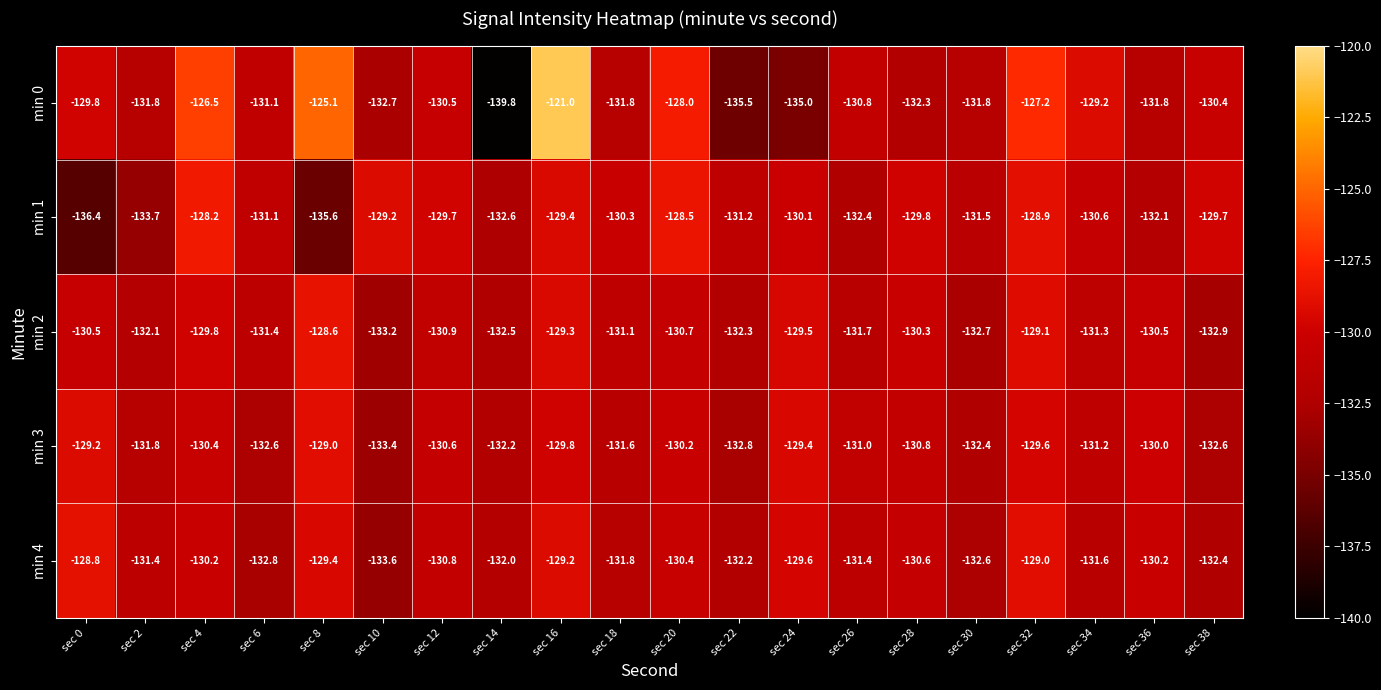

Which series has the widest spread of values?

min 0